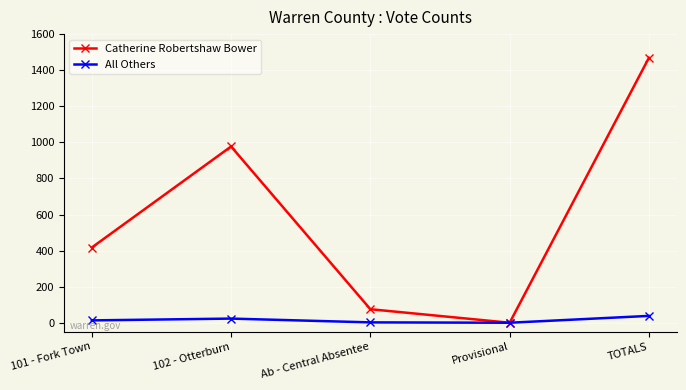

How many values in Catherine Robertshaw Bower are above zero?

4